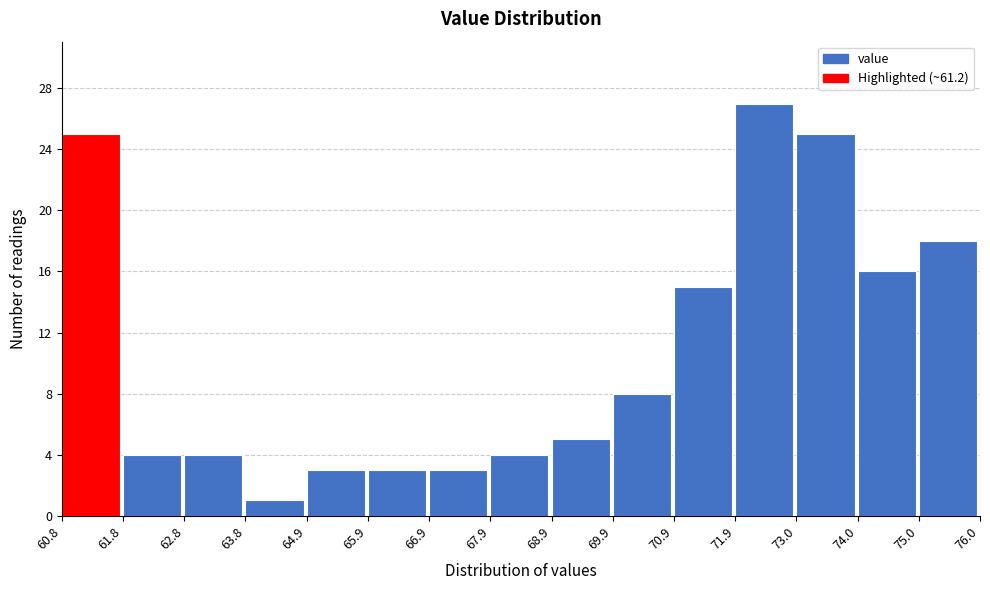

Reading left to right, list every bar in this chart as the range it spans on the x-axis followed by its height. The values are not printed on the chart, so give them approximately, as read against the axis.

60.8 to 61.8: 25
61.8 to 62.8: 4
62.8 to 63.8: 4
63.8 to 64.9: 1
64.9 to 65.9: 3
65.9 to 66.9: 3
66.9 to 67.9: 3
67.9 to 68.9: 4
68.9 to 69.9: 5
69.9 to 70.9: 8
70.9 to 71.9: 15
71.9 to 73.0: 27
73.0 to 74.0: 25
74.0 to 75.0: 16
75.0 to 76.0: 18